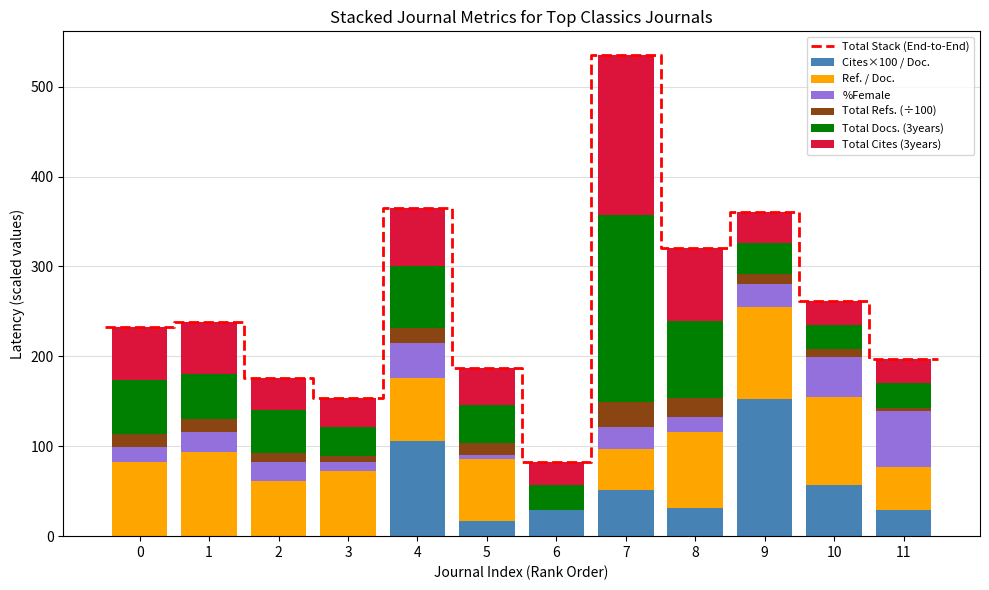

Reading right to left, list all the values displayed in this chart.

Ref. / Doc.: 47.8	97.4	103.2	85.0	46.4	0.0	68.4	69.4	73.0	61.0	94.0	82.0
Total Docs. (3years): 27.0	27.0	35.0	85.0	207.0	28.0	42.0	69.0	32.0	48.0	50.0	60.0
%Female: 62.5	44.4	25.0	16.0	24.6	0.0	5.0	39.3	10.0	21.0	22.0	17.0
Total Refs.: 3.8	8.8	11.3	22.1	27.8	0.0	13.7	16.7	6.0	10.7	14.3	14.5
Cites / Doc. (2years): 29.0	57.0	152.0	31.0	51.0	29.0	17.0	106.0	0.0	0.0	0.0	0.0
Total Cites (3years): 27.0	27.0	34.0	81.0	178.0	25.0	41.0	65.0	33.0	35.0	58.0	59.0